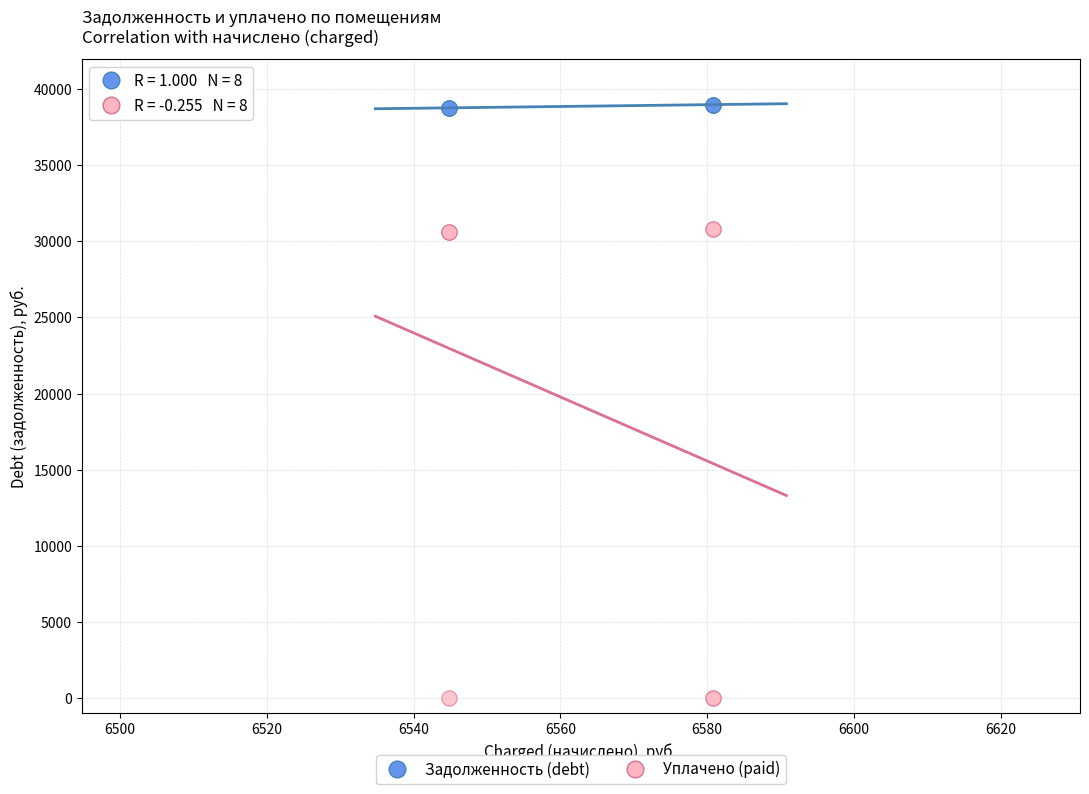

What are all the series names shown in the legend?

Задолженность (debt), Уплачено (paid)